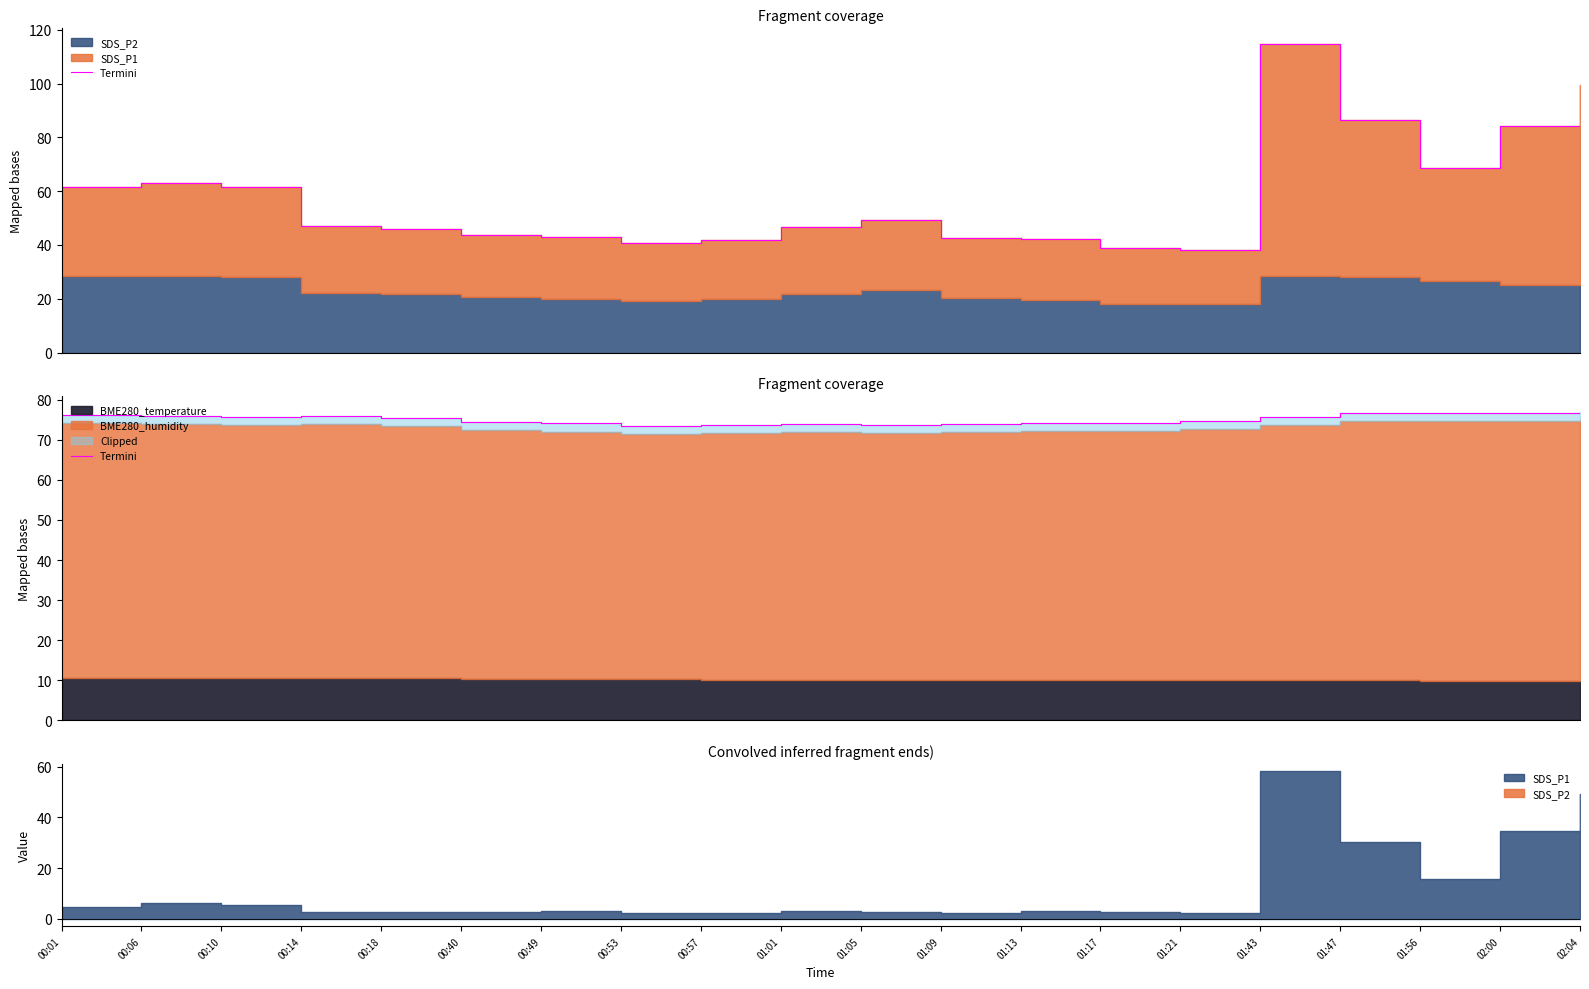

Which label corresponds to the smallest value in the chart?

00:53